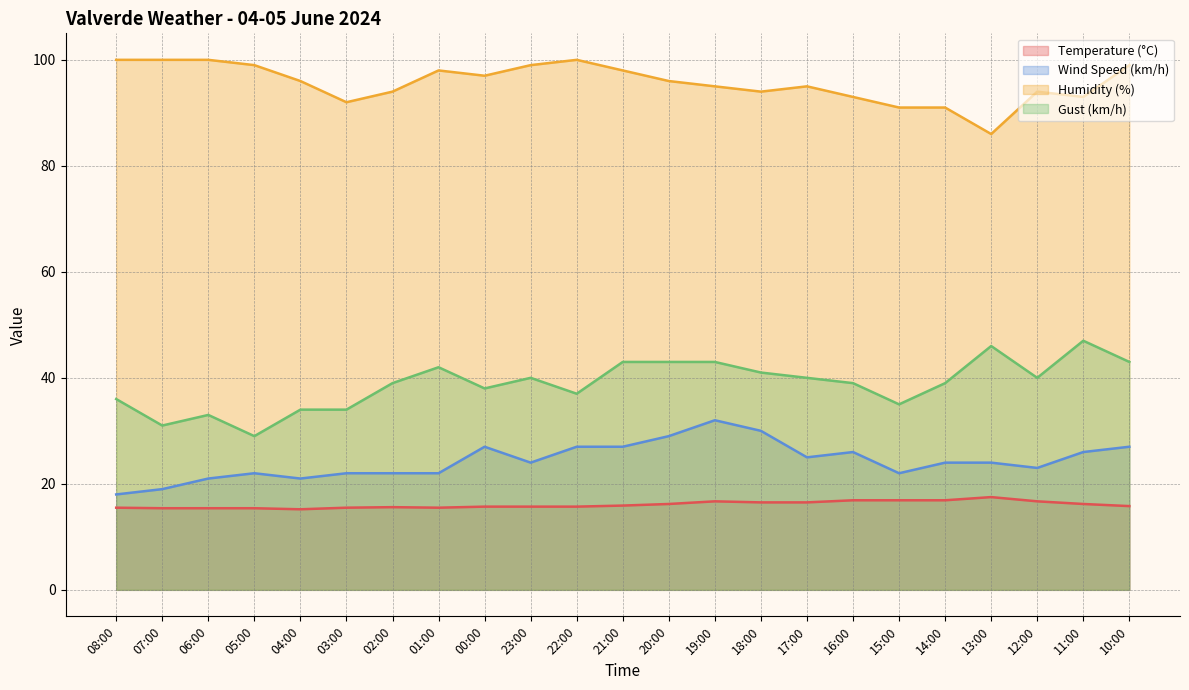

What is the difference between the highest and lowest values at 16:00?

76.1